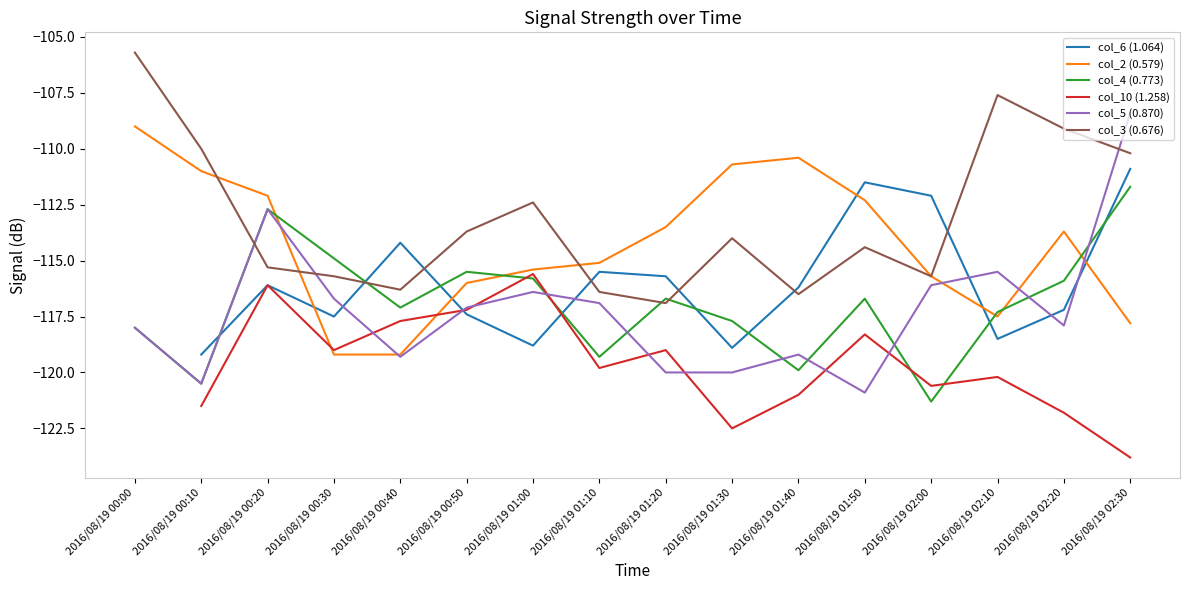

What value does the col_3 (0.676) series have at 2016/08/19 02:20?

-109.1